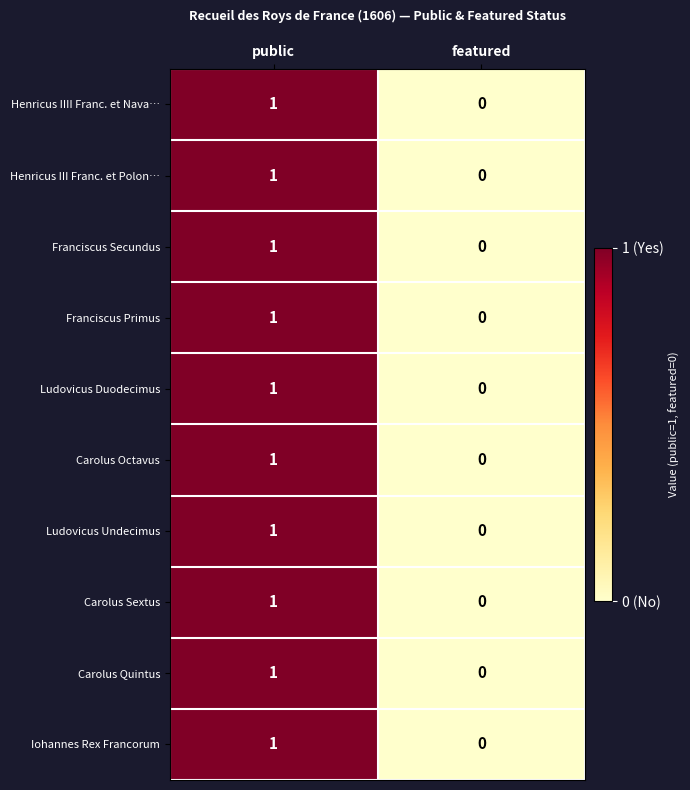

The Ludovicus Duodecimus series shows 1 at public. True or false?

True